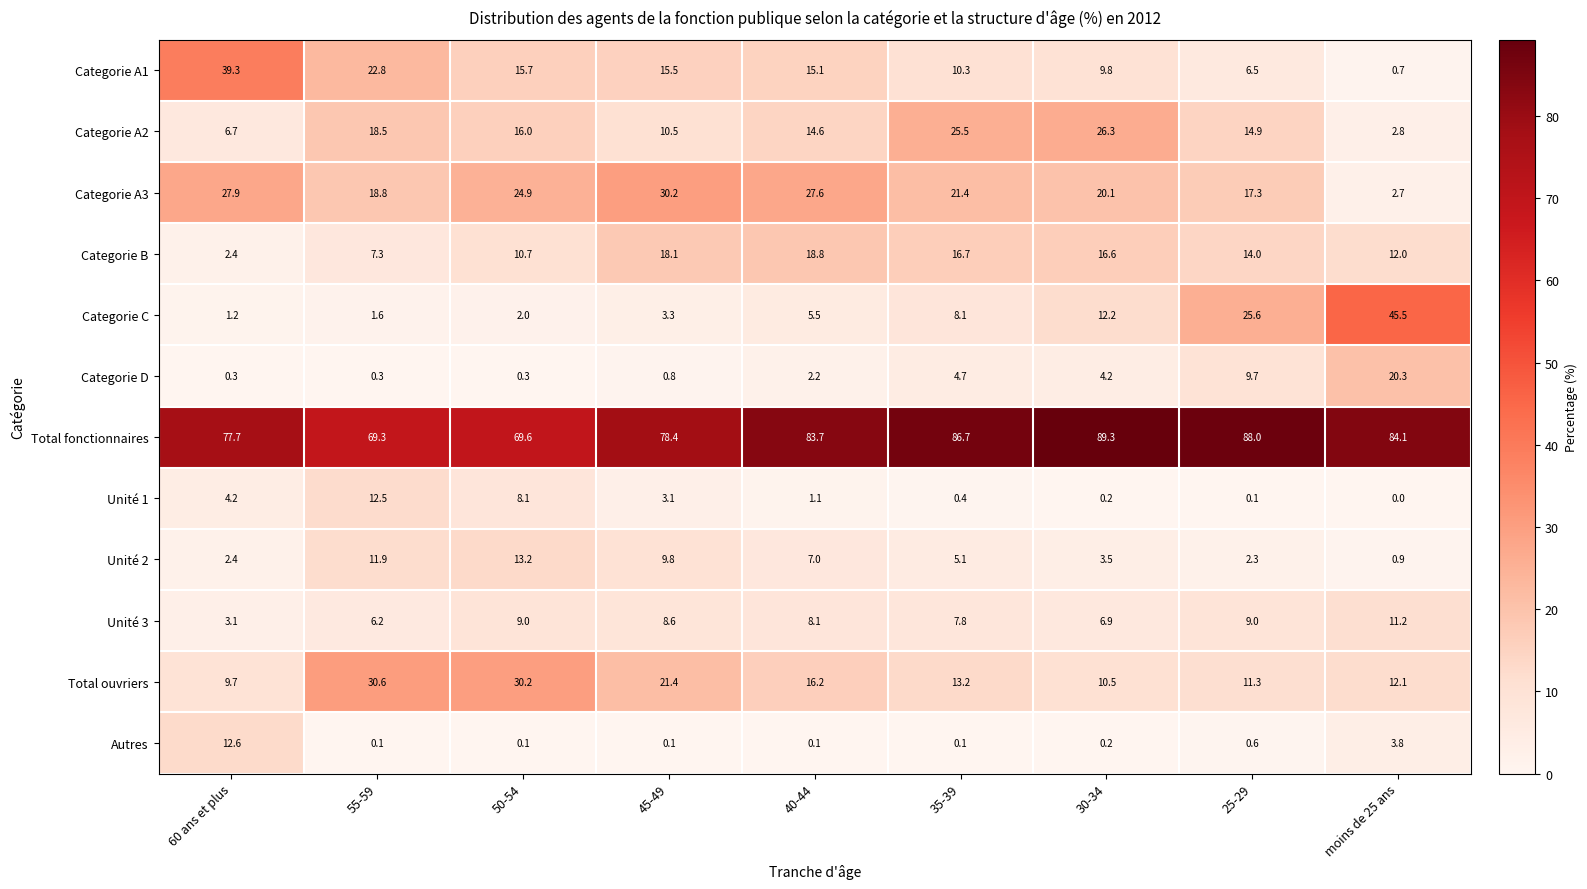

Which series has the largest total across all categories?

Total fonctionnaires